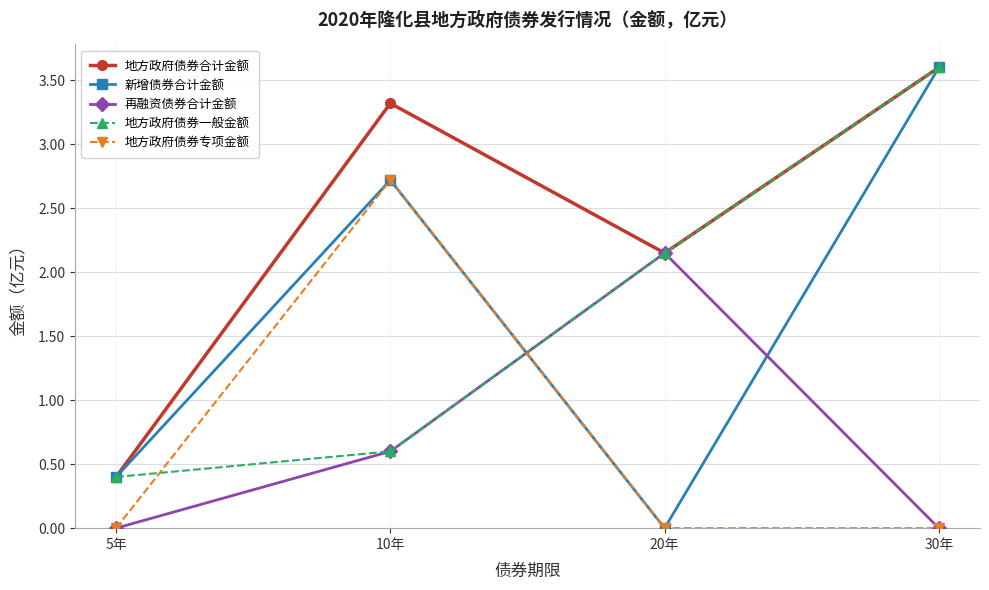

At how many categories does at least one series exceed 0?

4